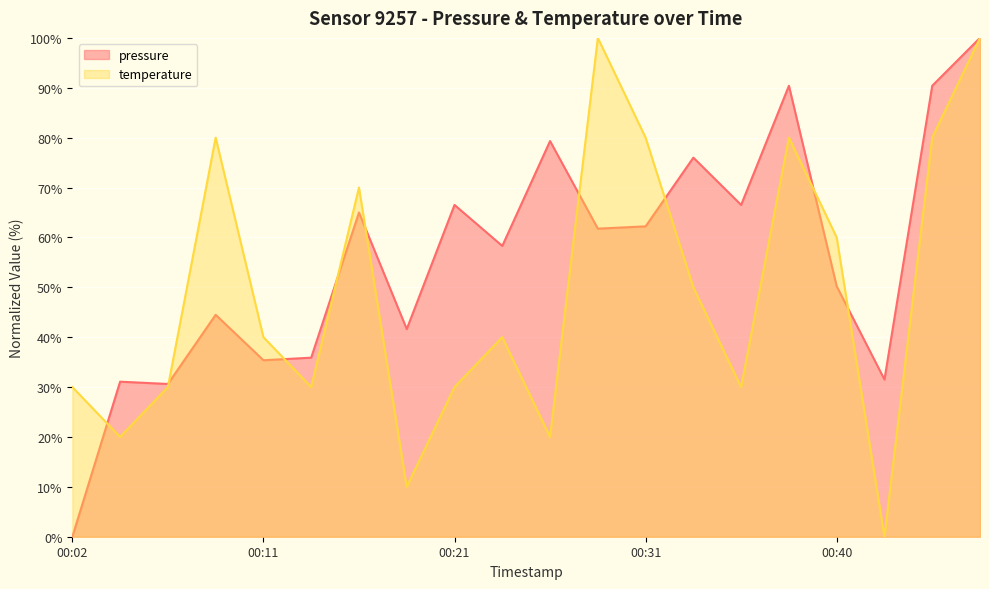

Does the chart display data point markers on the line(s)?

No